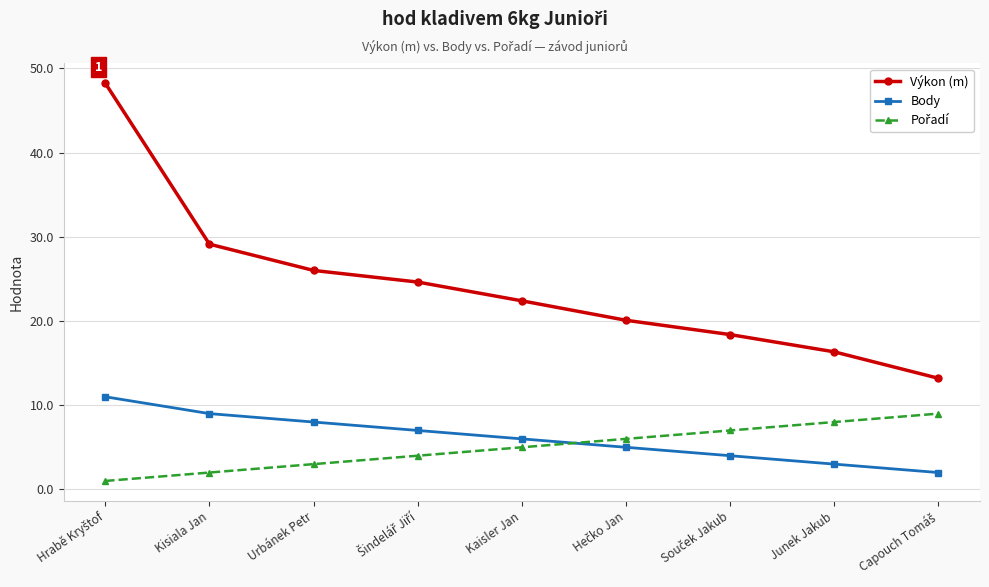

True or false: Body has more than 1 points higher than both neighbors.

False